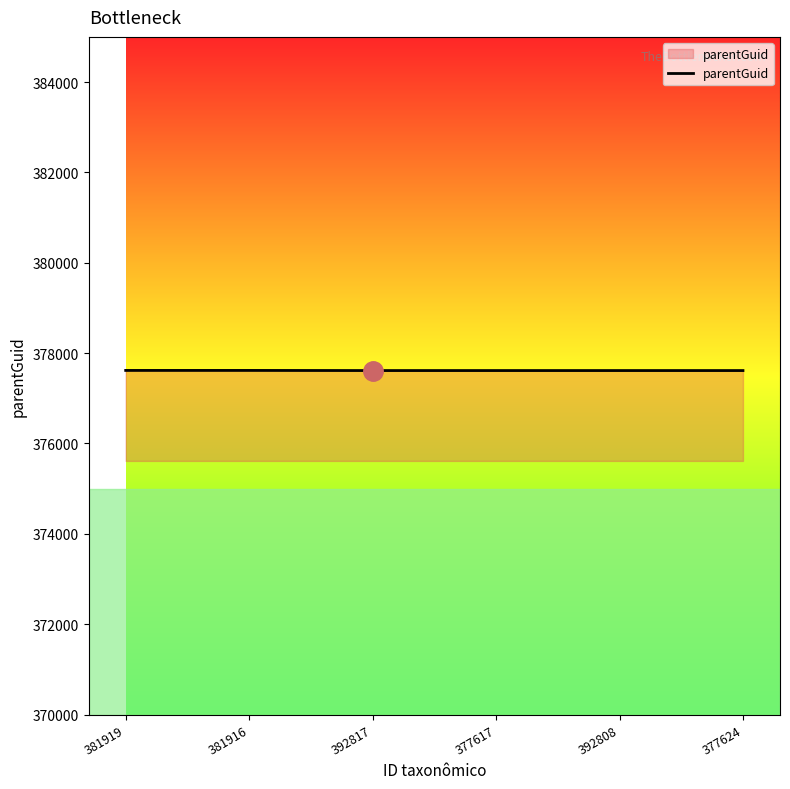

True or false: there are more than 2 points higher than both neighbors.

False